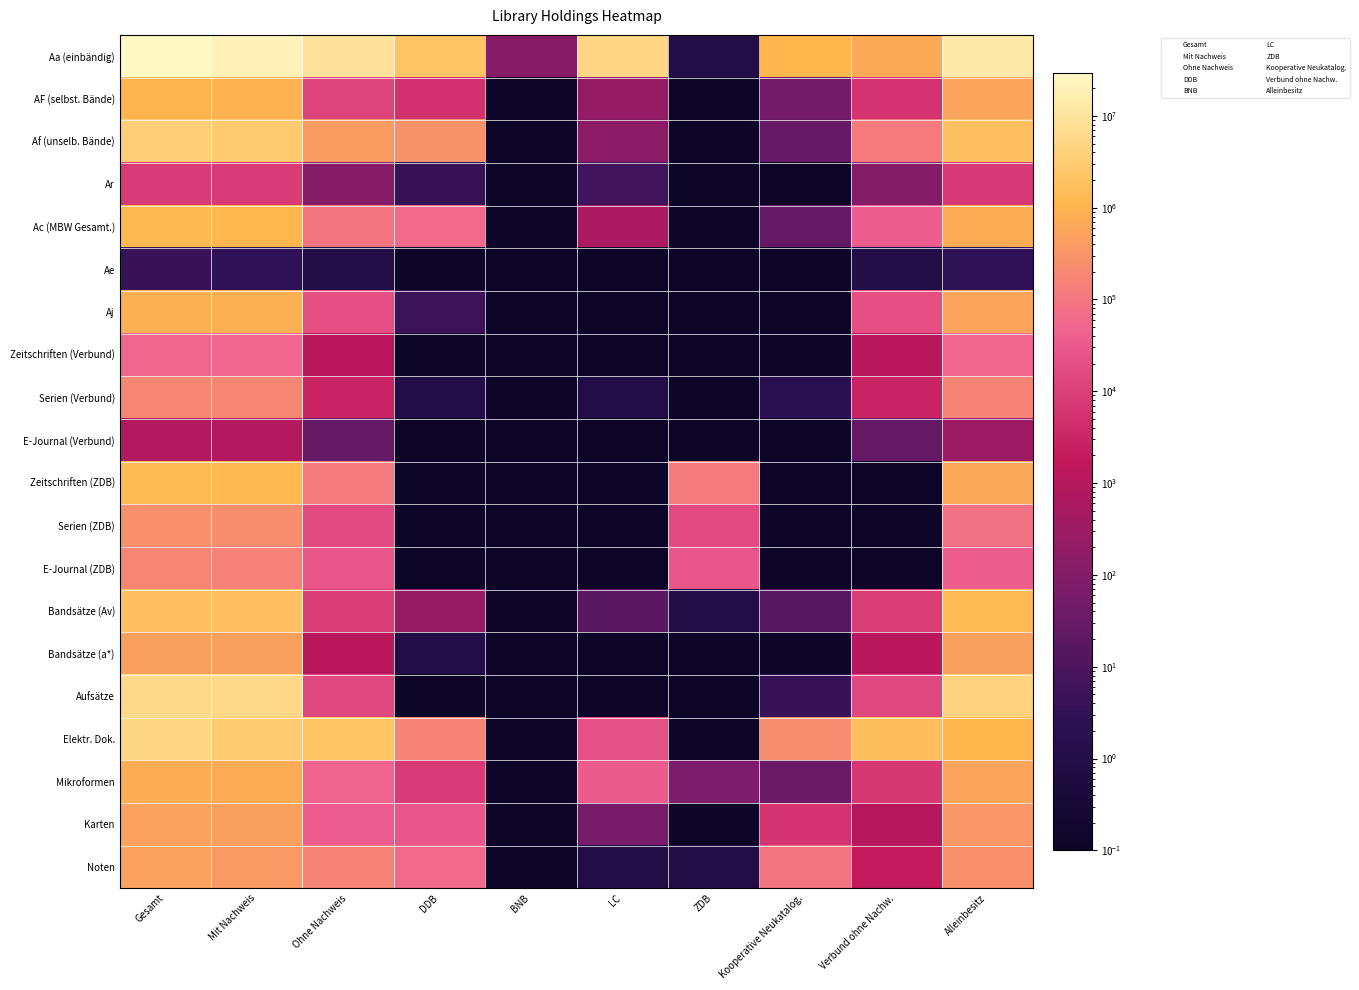

Reading left to right, list all the values displayed in this chart.

Aa (einbändig): Gesamt=29448090.0	Mit Nachweis=20238085.0	Ohne Nachweis=9210005.0	DDB=2066456.0	BNB=118.0	LC=5433096.0	ZDB=1.0	Kooperative Neukatalog.=1047284.0	Verbund ohne Nachw.=663050.0	Alleinbesitz=12831070.0
AF (selbst. Bände): Gesamt=959482.0	Mit Nachweis=947877.0	Ohne Nachweis=11605.0	DDB=5185.0	BNB=0.1	LC=226.0	ZDB=0.1	Kooperative Neukatalog.=53.0	Verbund ohne Nachw.=6141.0	Alleinbesitz=546812.0
Af (unselb. Bände): Gesamt=3296546.0	Mit Nachweis=2906877.0	Ohne Nachweis=389669.0	DDB=279095.0	BNB=0.1	LC=145.0	ZDB=0.1	Kooperative Neukatalog.=29.0	Verbund ohne Nachw.=110400.0	Alleinbesitz=1849238.0
Ar: Gesamt=8407.0	Mit Nachweis=8290.0	Ohne Nachweis=117.0	DDB=4.0	BNB=0.1	LC=6.0	ZDB=0.1	Kooperative Neukatalog.=0.1	Verbund ohne Nachw.=107.0	Alleinbesitz=7870.0
Ac (MBW Gesamt.): Gesamt=1285671.0	Mit Nachweis=1189243.0	Ohne Nachweis=96428.0	DDB=57715.0	BNB=0.1	LC=595.0	ZDB=0.1	Kooperative Neukatalog.=27.0	Verbund ohne Nachw.=38091.0	Alleinbesitz=724006.0
Ae: Gesamt=4.0	Mit Nachweis=3.0	Ohne Nachweis=1.0	DDB=0.1	BNB=0.1	LC=0.1	ZDB=0.1	Kooperative Neukatalog.=0.1	Verbund ohne Nachw.=1.0	Alleinbesitz=3.0
Aj: Gesamt=867076.0	Mit Nachweis=848848.0	Ohne Nachweis=18228.0	DDB=5.0	BNB=0.1	LC=0.1	ZDB=0.1	Kooperative Neukatalog.=0.1	Verbund ohne Nachw.=18223.0	Alleinbesitz=559125.0
Zeitschriften (Verbund): Gesamt=51427.0	Mit Nachweis=50250.0	Ohne Nachweis=1177.0	DDB=0.1	BNB=0.1	LC=0.1	ZDB=0.1	Kooperative Neukatalog.=0.1	Verbund ohne Nachw.=1177.0	Alleinbesitz=49625.0
Serien (Verbund): Gesamt=177217.0	Mit Nachweis=174480.0	Ohne Nachweis=2737.0	DDB=1.0	BNB=0.1	LC=1.0	ZDB=0.1	Kooperative Neukatalog.=2.0	Verbund ohne Nachw.=2733.0	Alleinbesitz=156962.0
E-Journal (Verbund): Gesamt=869.0	Mit Nachweis=841.0	Ohne Nachweis=28.0	DDB=0.1	BNB=0.1	LC=0.1	ZDB=0.1	Kooperative Neukatalog.=0.1	Verbund ohne Nachw.=28.0	Alleinbesitz=311.0
Zeitschriften (ZDB): Gesamt=1352069.0	Mit Nachweis=1243247.0	Ohne Nachweis=108822.0	DDB=0.1	BNB=0.1	LC=0.1	ZDB=108822.0	Kooperative Neukatalog.=0.1	Verbund ohne Nachw.=0.1	Alleinbesitz=618901.0
Serien (ZDB): Gesamt=248399.0	Mit Nachweis=232328.0	Ohne Nachweis=16071.0	DDB=0.1	BNB=0.1	LC=0.1	ZDB=16071.0	Kooperative Neukatalog.=0.1	Verbund ohne Nachw.=0.1	Alleinbesitz=83049.0
E-Journal (ZDB): Gesamt=177988.0	Mit Nachweis=149755.0	Ohne Nachweis=28233.0	DDB=0.1	BNB=0.1	LC=0.1	ZDB=28233.0	Kooperative Neukatalog.=0.1	Verbund ohne Nachw.=0.1	Alleinbesitz=38162.0
Bandsätze (Av): Gesamt=1855727.0	Mit Nachweis=1846947.0	Ohne Nachweis=8780.0	DDB=220.0	BNB=0.1	LC=17.0	ZDB=1.0	Kooperative Neukatalog.=16.0	Verbund ohne Nachw.=8526.0	Alleinbesitz=1397776.0
Bandsätze (a*): Gesamt=452962.0	Mit Nachweis=451740.0	Ohne Nachweis=1222.0	DDB=1.0	BNB=0.1	LC=0.1	ZDB=0.1	Kooperative Neukatalog.=0.1	Verbund ohne Nachw.=1221.0	Alleinbesitz=446373.0
Aufsätze: Gesamt=5746982.0	Mit Nachweis=5732393.0	Ohne Nachweis=14589.0	DDB=0.1	BNB=0.1	LC=0.1	ZDB=0.1	Kooperative Neukatalog.=4.0	Verbund ohne Nachw.=14585.0	Alleinbesitz=4282409.0
Elektr. Dok.: Gesamt=5250259.0	Mit Nachweis=3139591.0	Ohne Nachweis=2110668.0	DDB=162293.0	BNB=0.1	LC=20870.0	ZDB=0.1	Kooperative Neukatalog.=221218.0	Verbund ohne Nachw.=1706287.0	Alleinbesitz=1078615.0
Mikroformen: Gesamt=804762.0	Mit Nachweis=756221.0	Ohne Nachweis=48541.0	DDB=8364.0	BNB=0.1	LC=33060.0	ZDB=70.0	Kooperative Neukatalog.=31.0	Verbund ohne Nachw.=7016.0	Alleinbesitz=544897.0
Karten: Gesamt=496184.0	Mit Nachweis=462383.0	Ohne Nachweis=33801.0	DDB=26655.0	BNB=0.1	LC=58.0	ZDB=0.1	Kooperative Neukatalog.=6019.0	Verbund ohne Nachw.=1069.0	Alleinbesitz=339148.0
Noten: Gesamt=511661.0	Mit Nachweis=355381.0	Ohne Nachweis=156280.0	DDB=57096.0	BNB=0.1	LC=1.0	ZDB=1.0	Kooperative Neukatalog.=97185.0	Verbund ohne Nachw.=1997.0	Alleinbesitz=259539.0